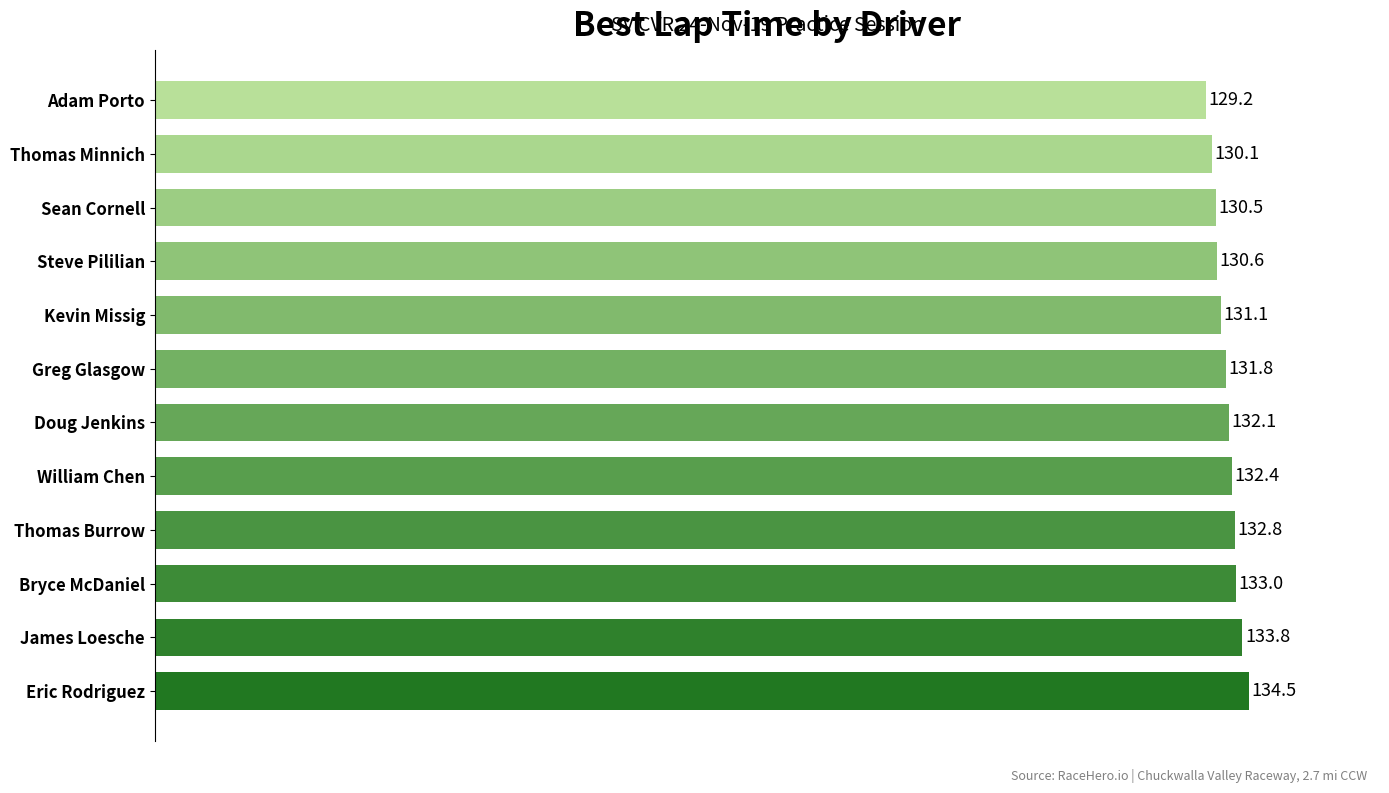

How many data points are above 132?

6